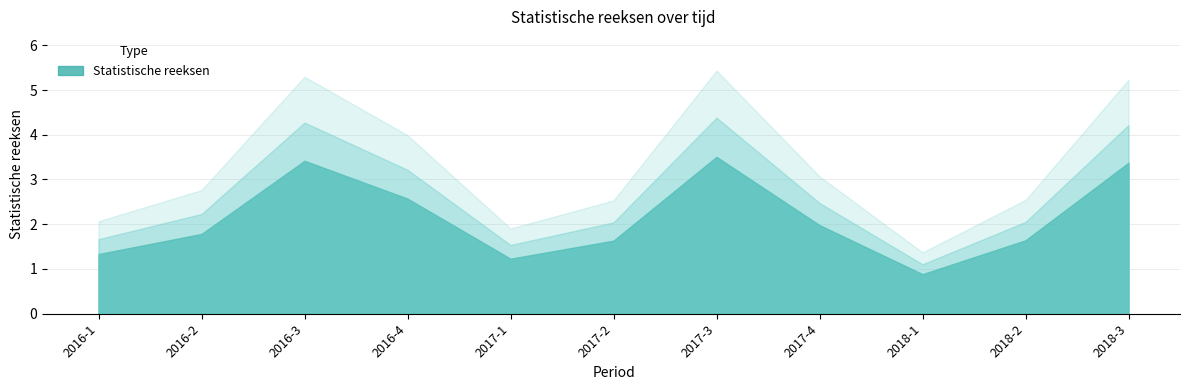

At which category does the data reach its first local peak?

2016-3